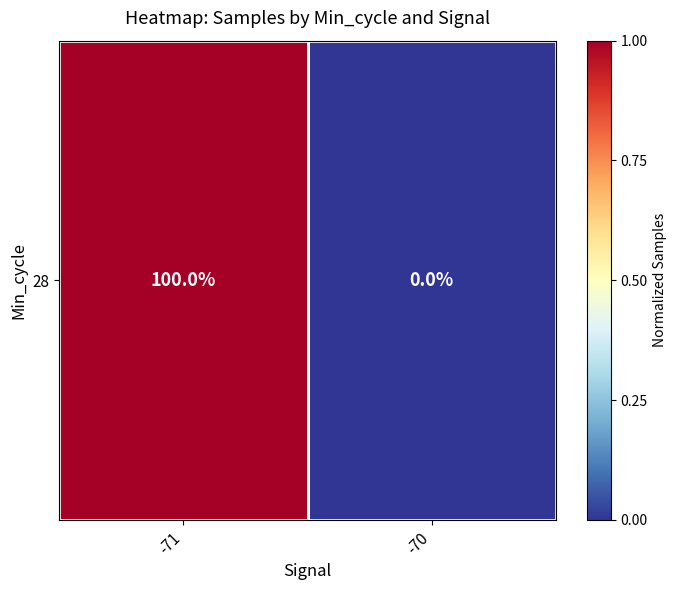

Where is the data nearest to the value 0?

-70